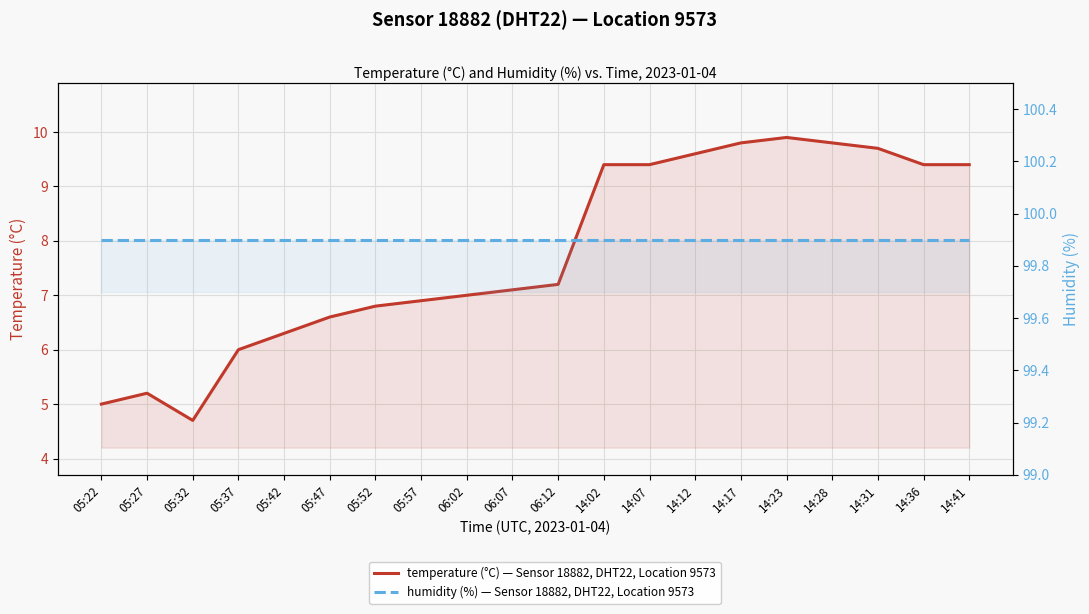

How many data points does each series have?

20